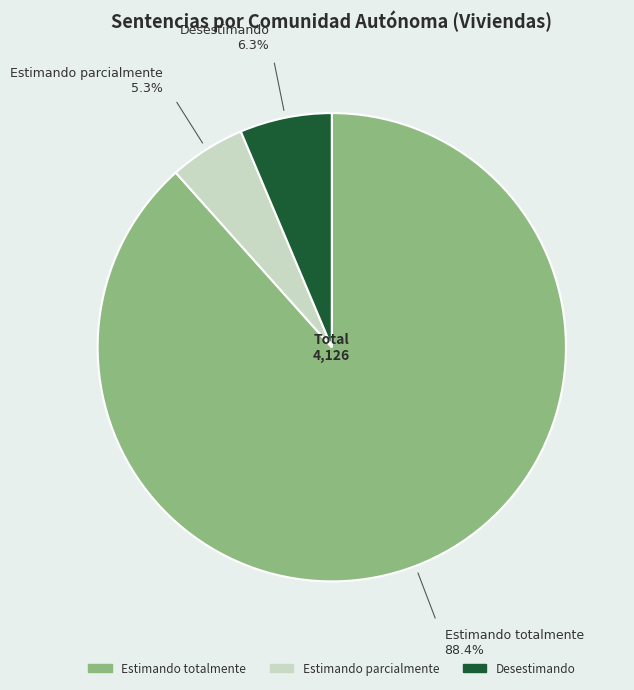

Does any single category account for the majority?

Yes